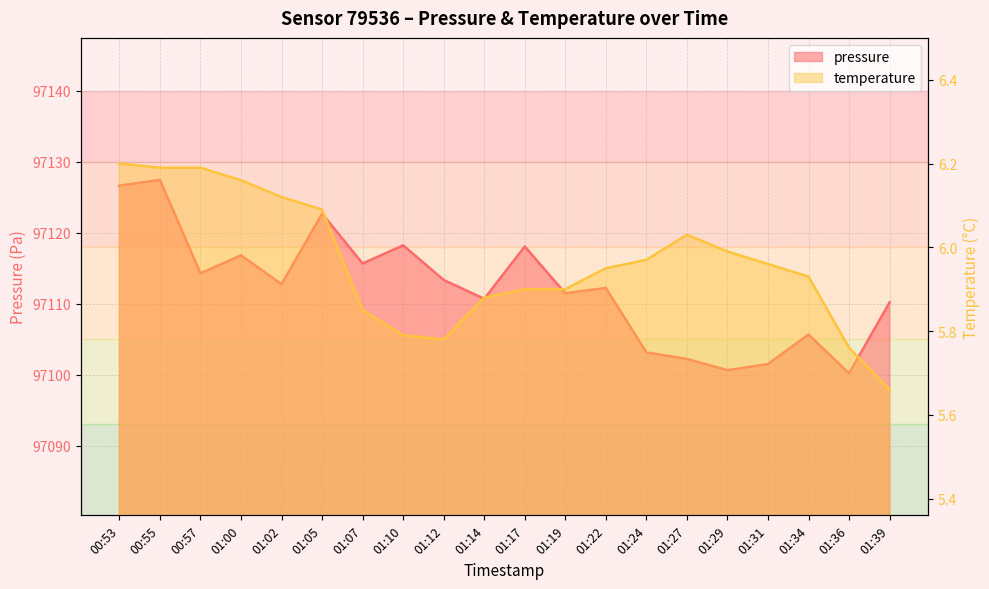

What is the approximate value of temperature at 01:36?

5.8